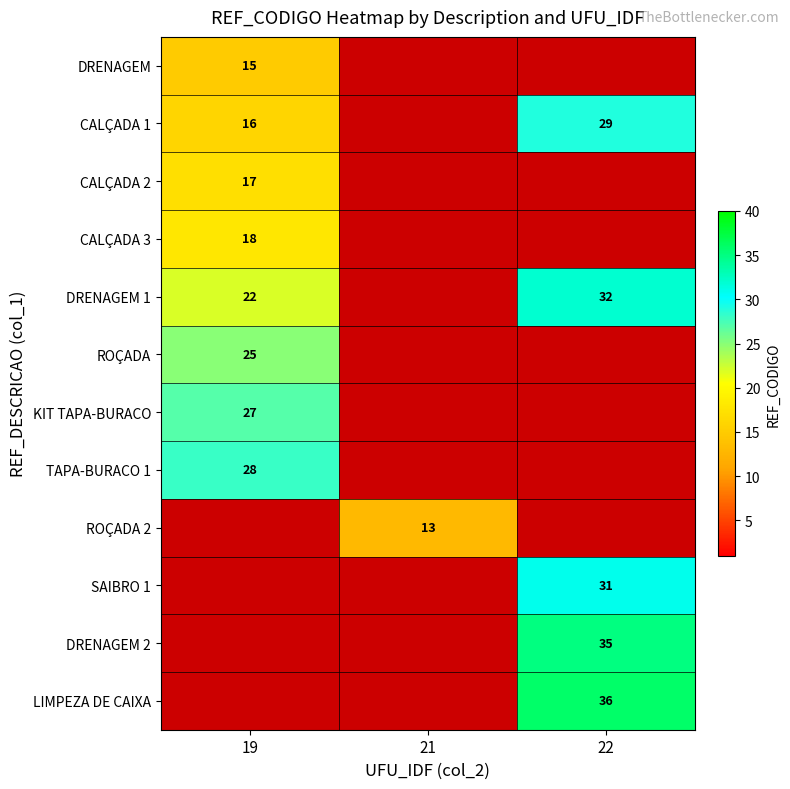

Is it true that DRENAGEM 1 equals 22 at 19?

True